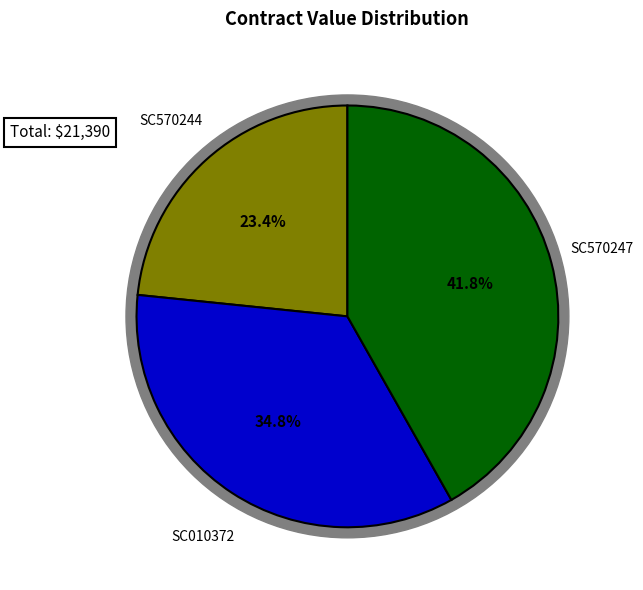

What is the smallest slice in the pie chart?

SC570244